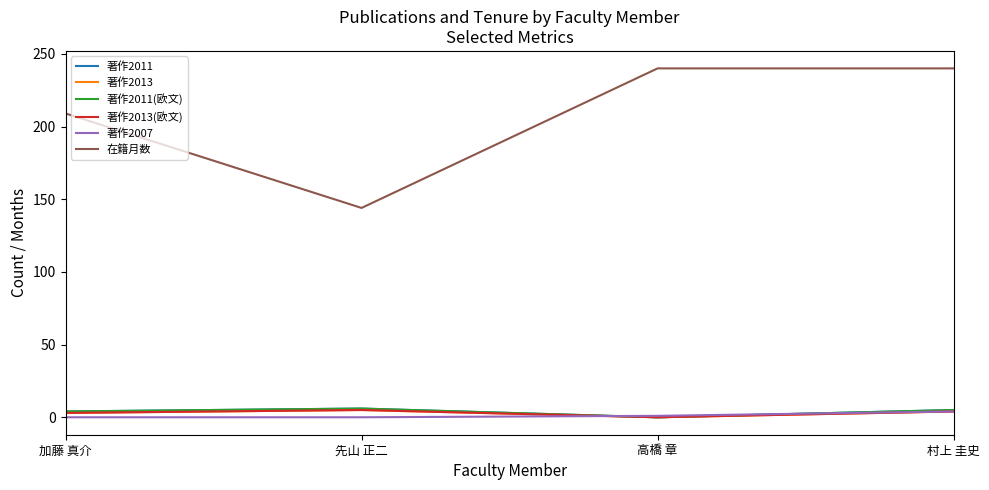

Reading left to right, extract all data points from this chart.

著作2011: 4	6	0	5
著作2013: 3	5	0	4
著作2011(欧文): 4	6	0	5
著作2013(欧文): 3	5	0	4
著作2007: 0	0	1	4
在籍月数: 209	144	240	240